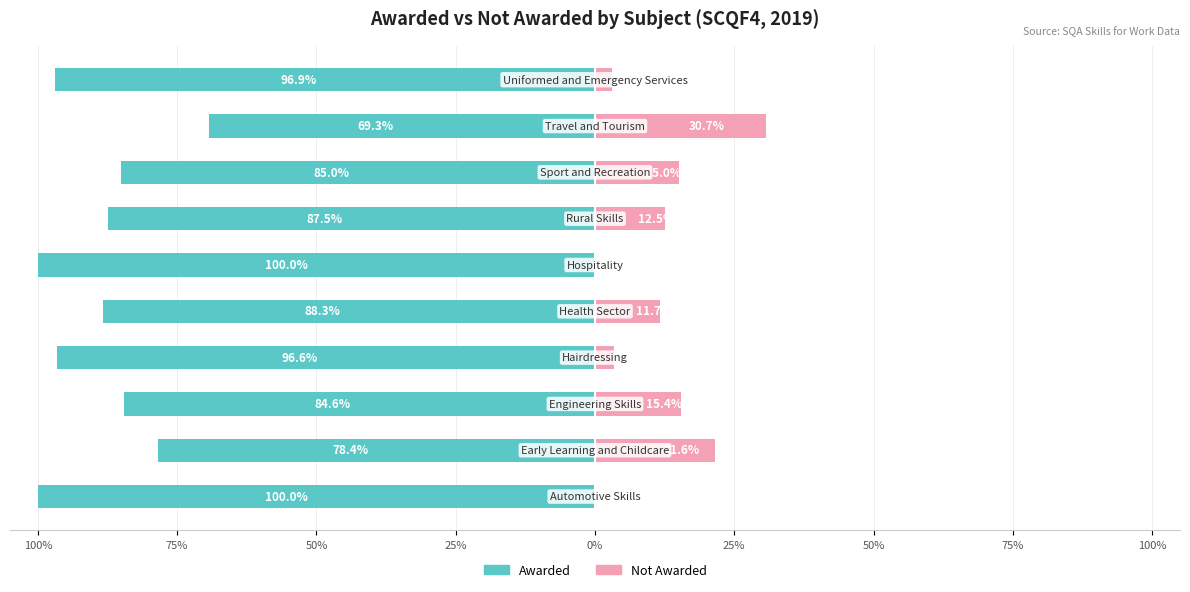

How many groups of bars are there?

10